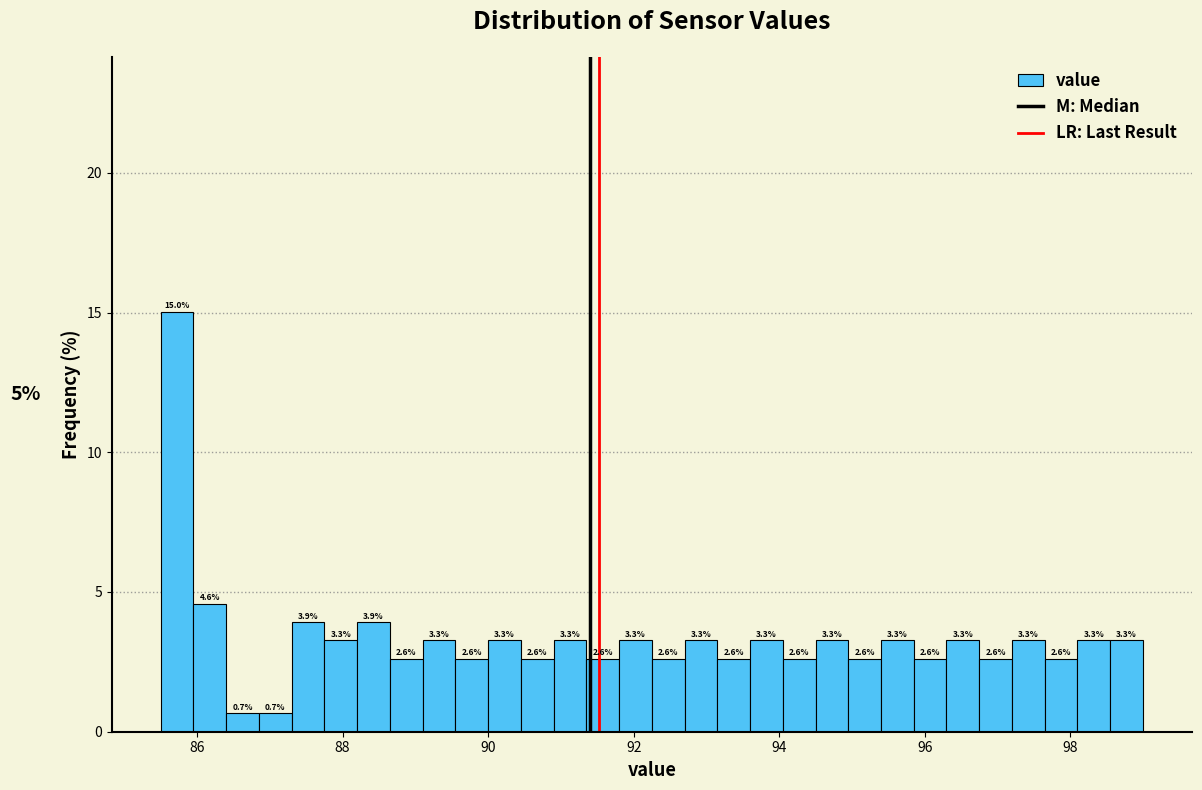

Read against the x-axis, roughly where is the centre of the tallest bar?

85.8